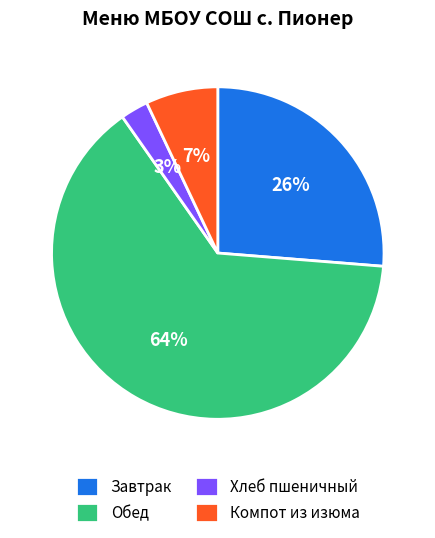

Combined, do Завтрак and Компот из изюма account for over 50%?

No